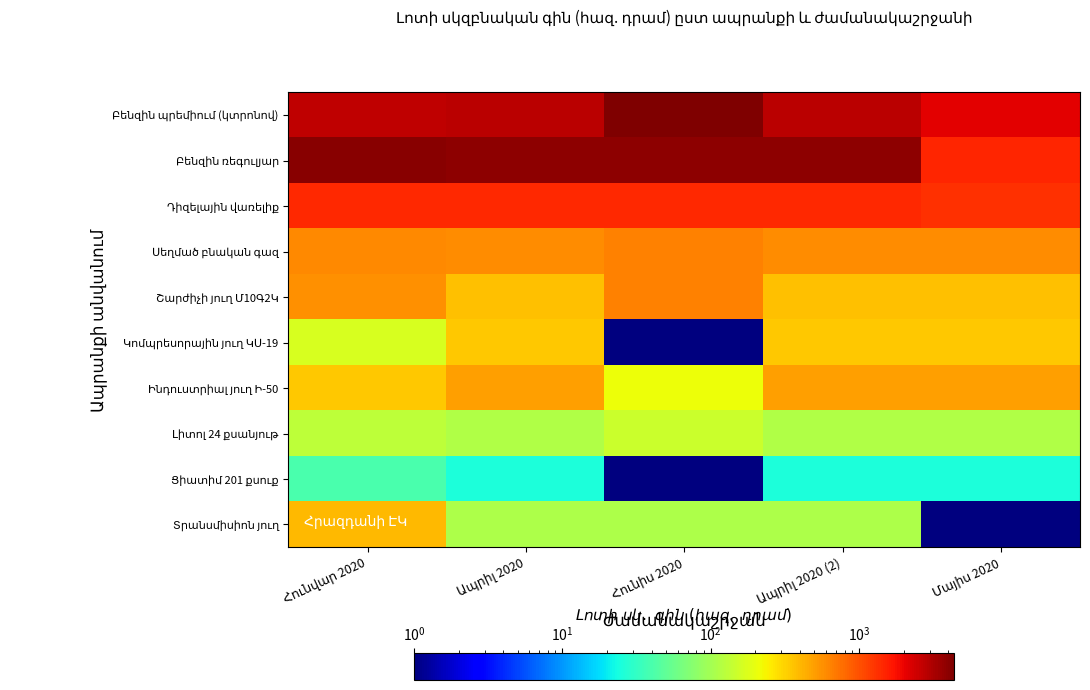

The value of Շարժիչի յուղ Մ10Գ2Կ at Հունվար 2020 is 570.0. True or false?

True